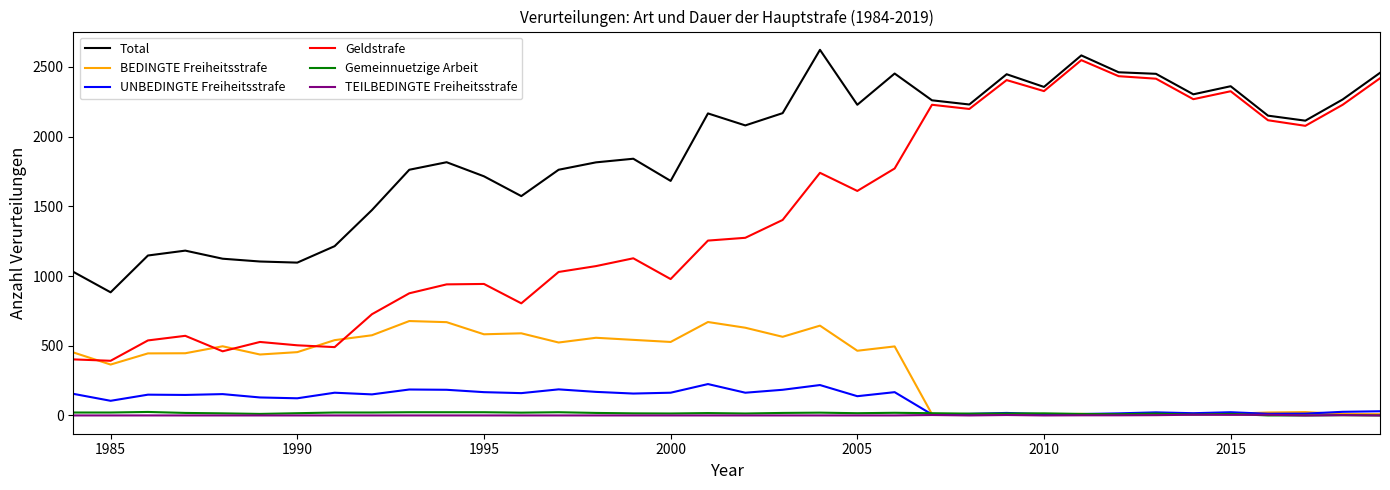

True or false: UNBEDINGTE Freiheitsstrafe and Total intersect in this chart.

False